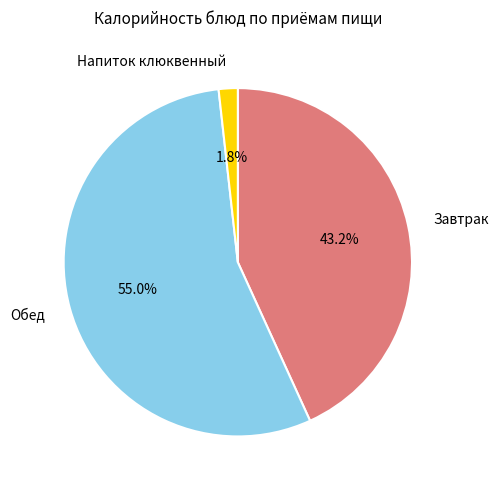

Which category has the smallest portion of the pie?

Напиток клюквенный